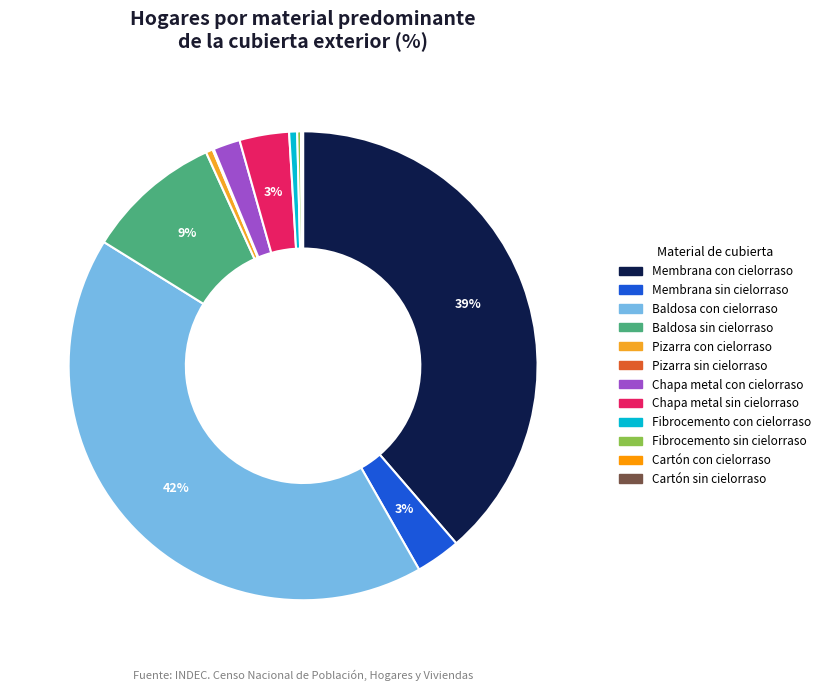

Does any single category account for the majority?

No